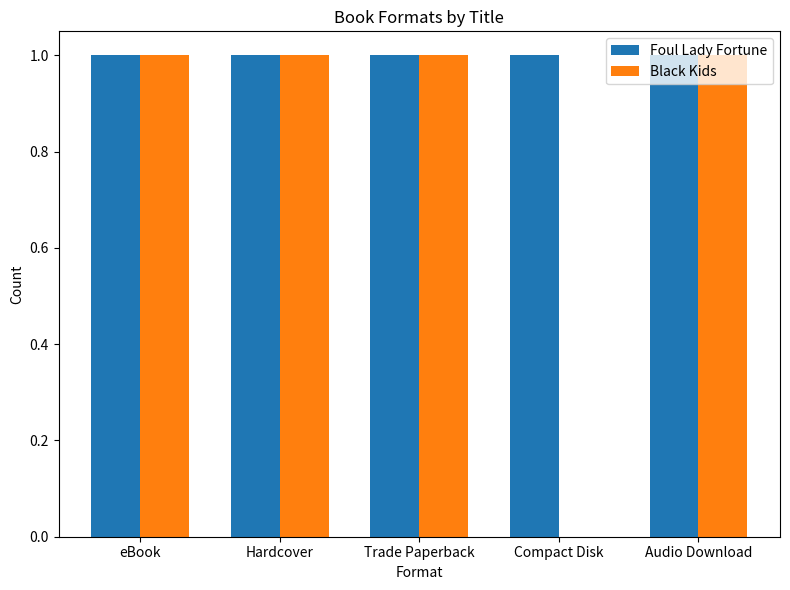

The Black Kids series shows 0 at Compact Disk. True or false?

True